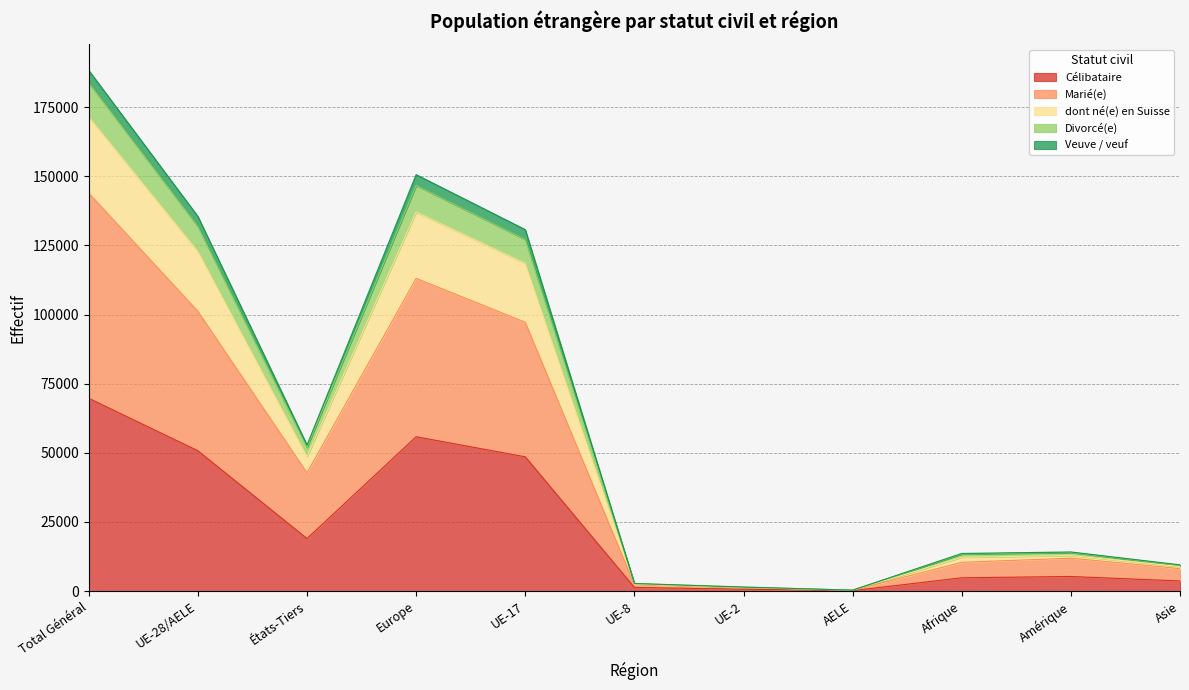

True or false: Divorcé(e) has a value of 109 at AELE.

False